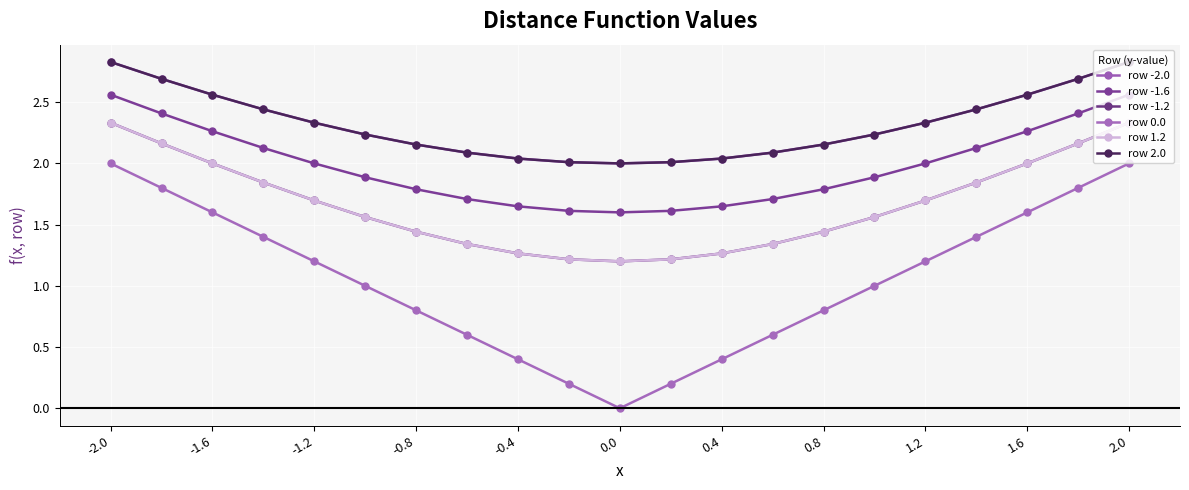

Is this an area chart (filled region under the line)?

No